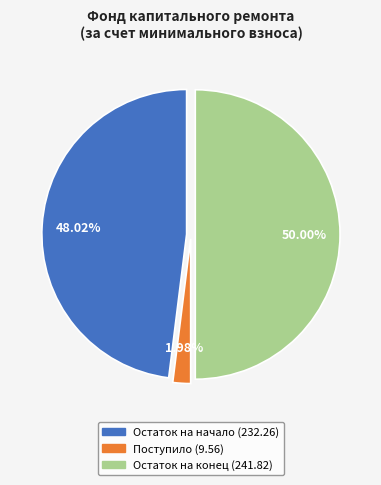

How many segments does this pie chart have?

3